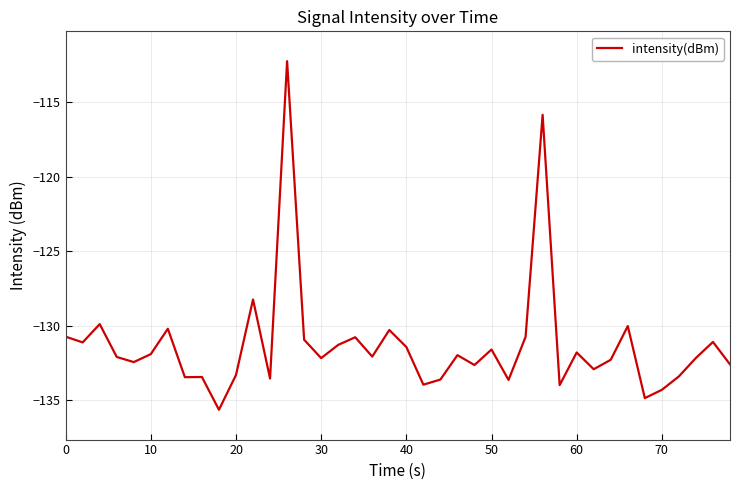

What is the maximum value shown in the chart?

-112.3